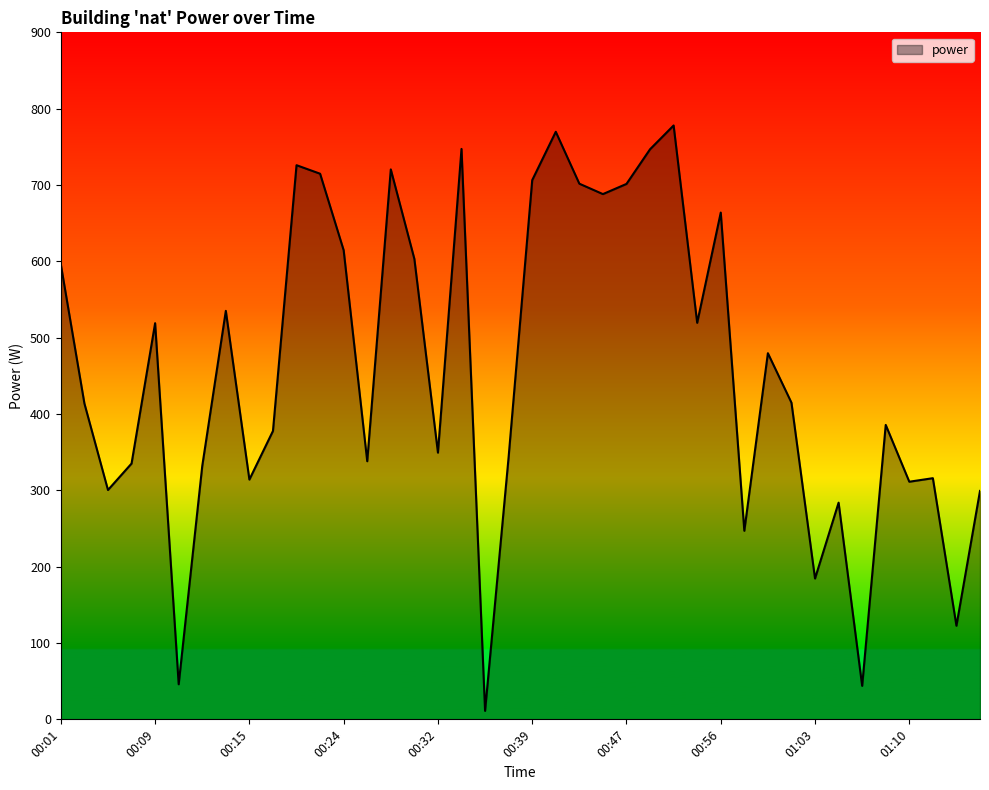

What is the greatest value displayed?

778.0